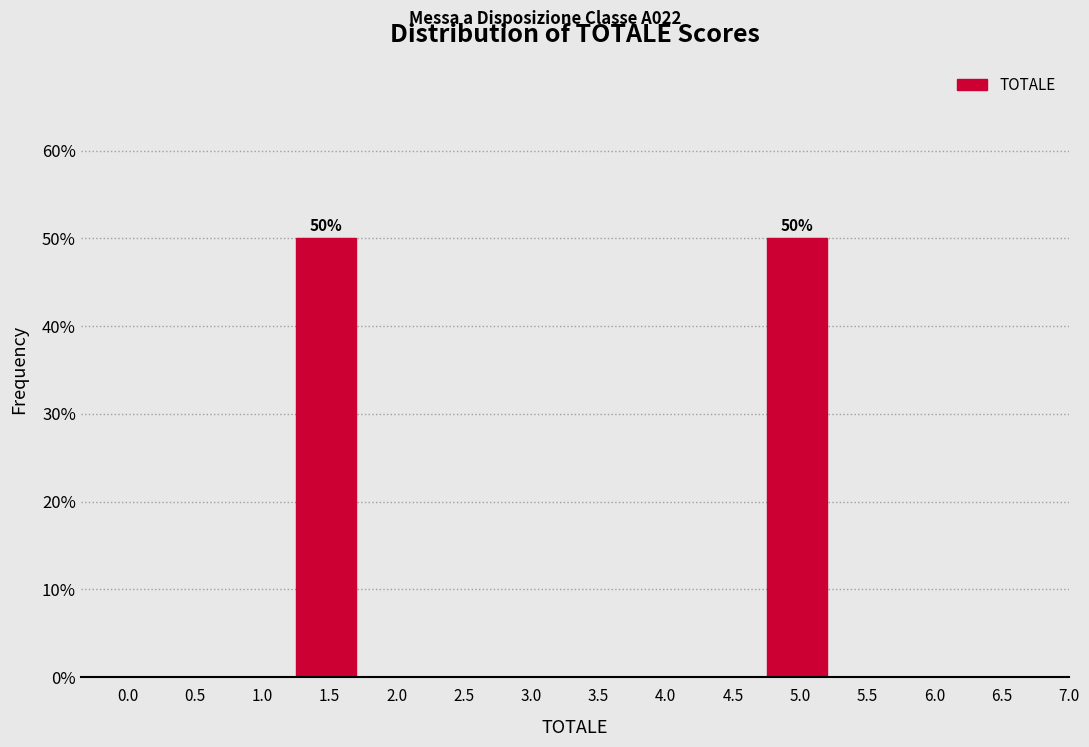

Reading left to right, extract all data points from this chart.

0.0=0	0.5=0	1.0=0	1.5=50	2.0=0	2.5=0	3.0=0	3.5=0	4.0=0	4.5=0	5.0=50	5.5=0	6.0=0	6.5=0	7.0=0